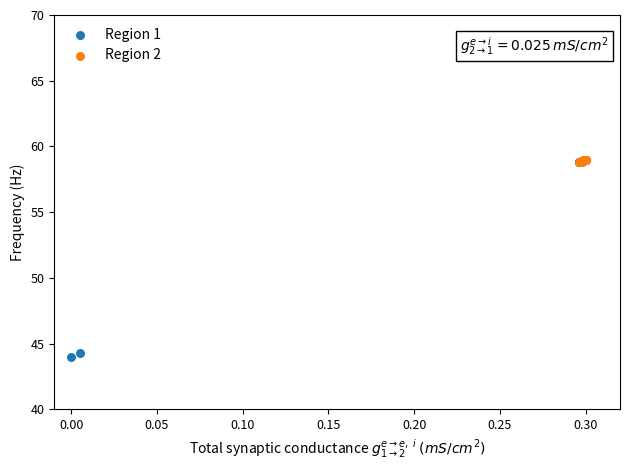

Which series reaches the minimum Y coordinate?

Region 1